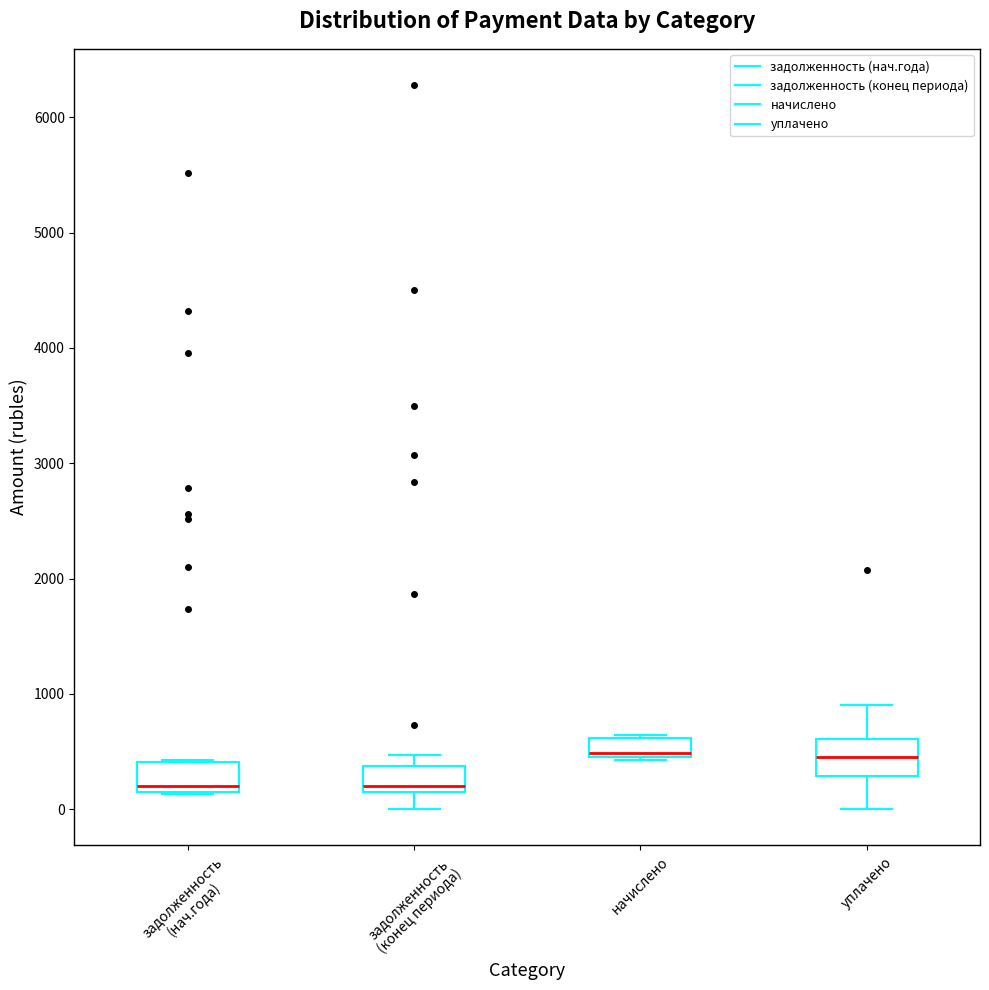

Reading left to right, read every box against the y-axis: the position of its median line, the range the box covers, and the ends of its whiskers. The values are not printed on the chart, so give them approximately, as read against the axis.

задолженность (нач.года): median 200, box 100 to 400, whiskers 100 to 400
задолженность (конец периода): median 200 (just above the box's lower edge), box 200 to 400, whiskers 0 to 500
начислено: median 500, box 400 to 600, whiskers 400 to 600
уплачено: median 500, box 300 to 600, whiskers 0 to 900